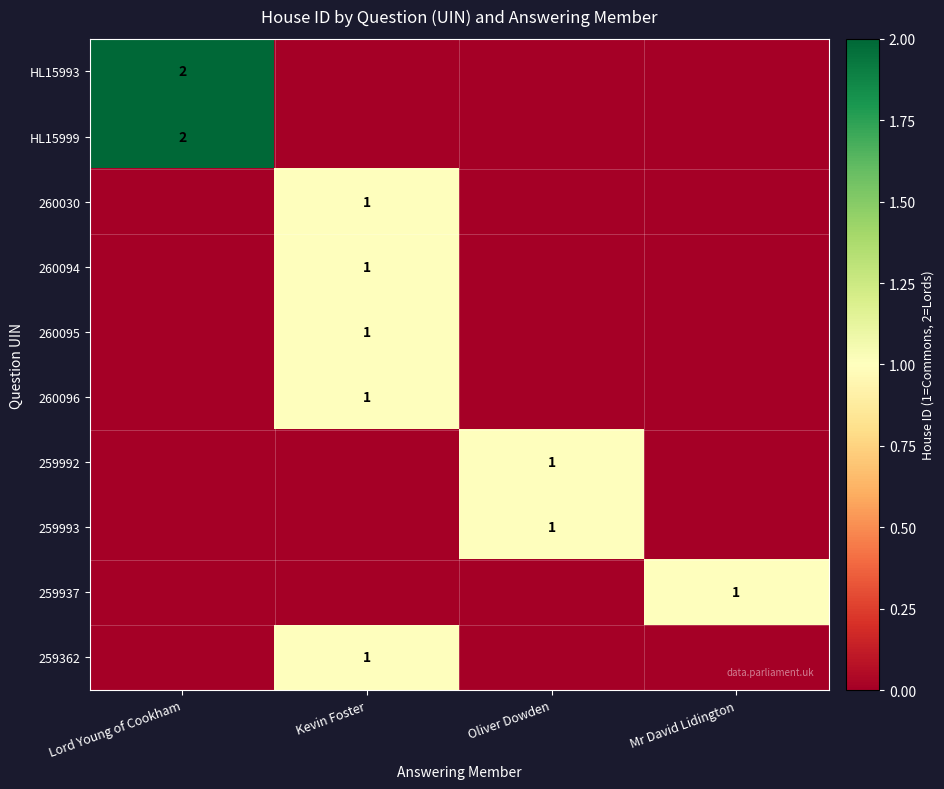

At how many categories does at least one series exceed 1?

1